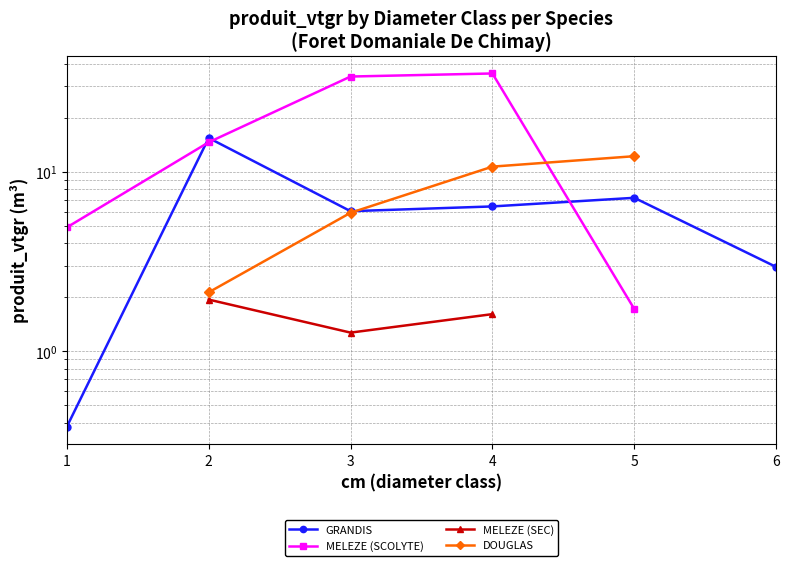

What is the difference between the second highest and second lowest values in the GRANDIS series?

4.2